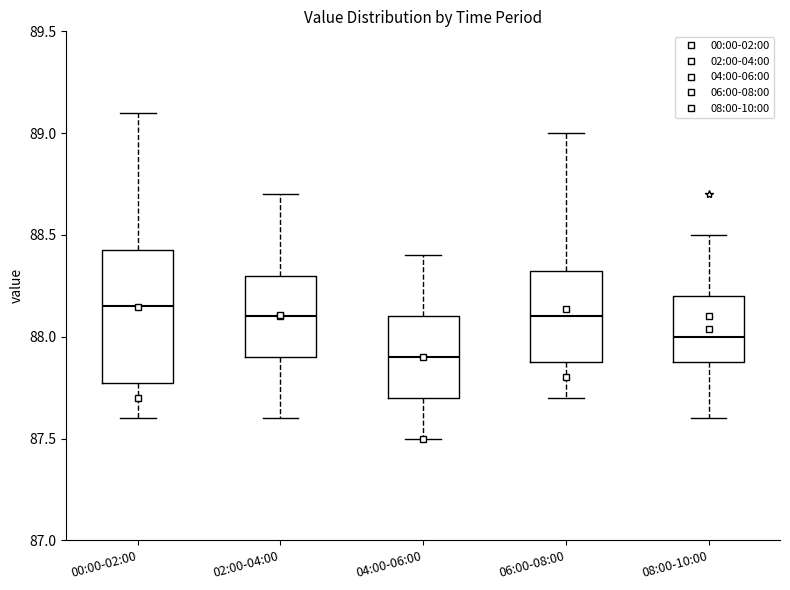

Which box has the highest median line?

00:00-02:00